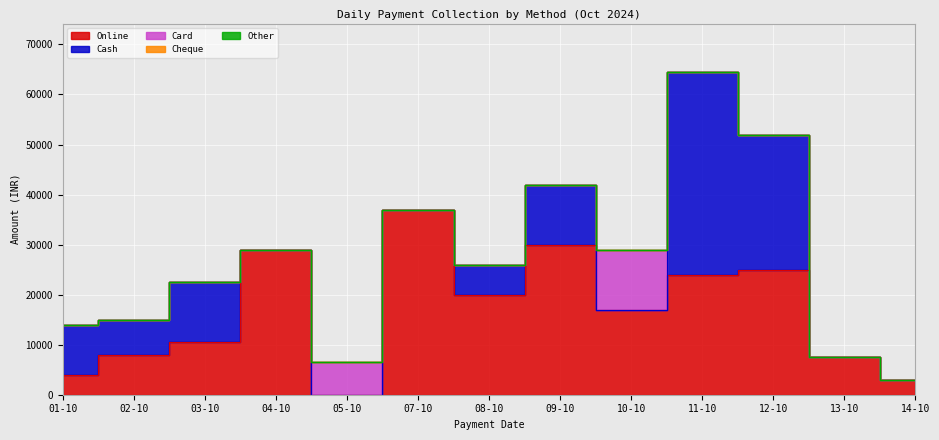

True or false: Cheque and Other cross at least once.

False